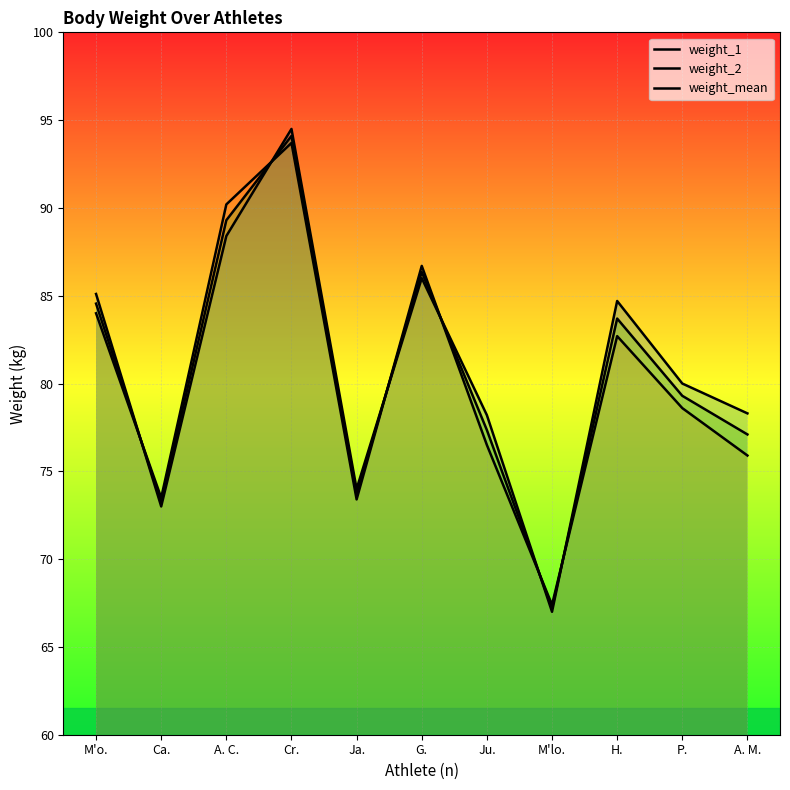

Which series changed the most between Cr. and H.?

weight_2